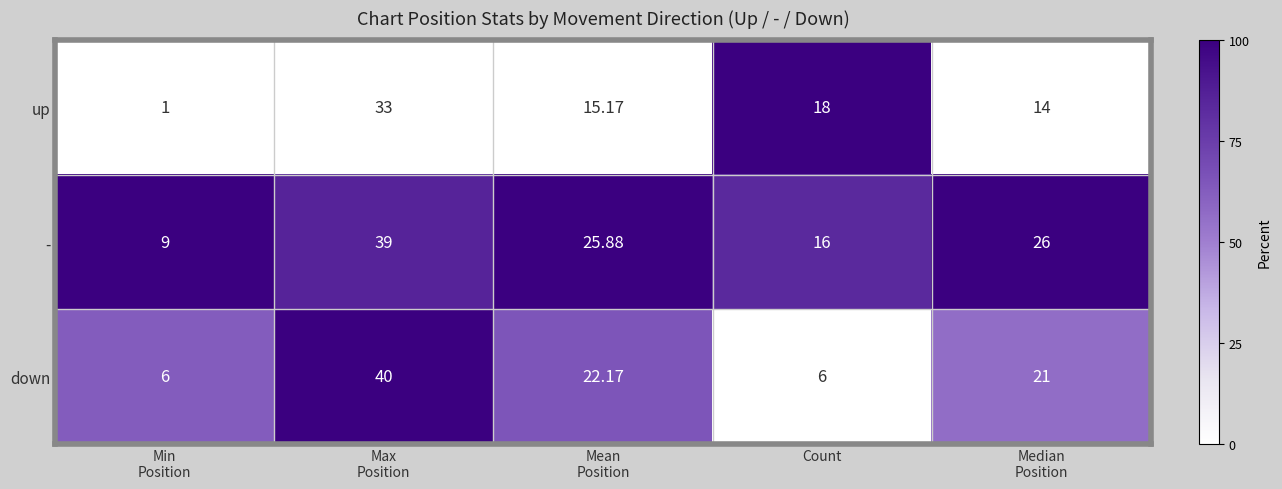

Is the value of down at Count greater than the value of - at Count?

No